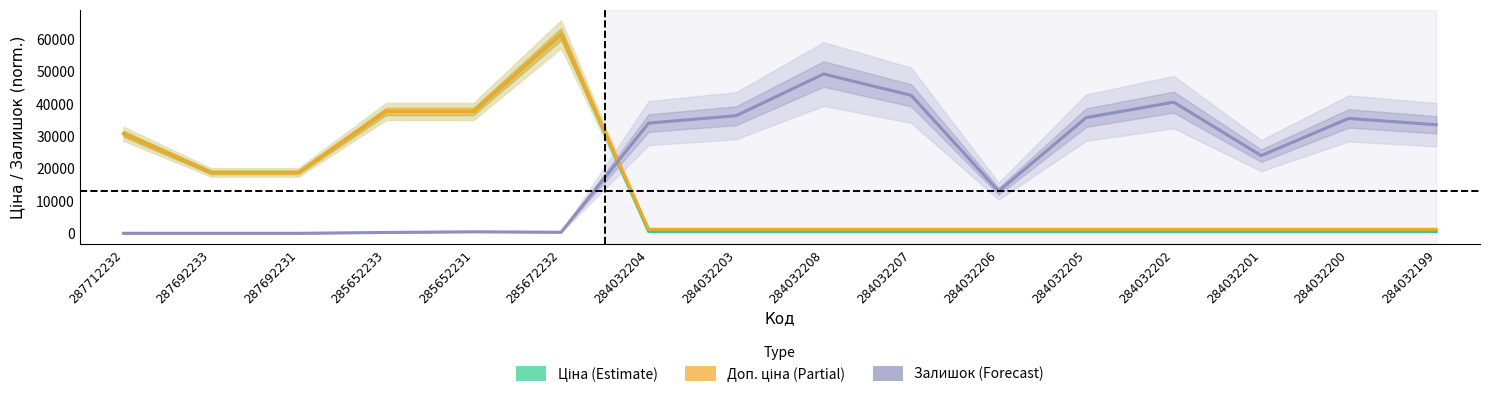

Read the Доп. ціна (Partial) value at 284032202.

1235.4